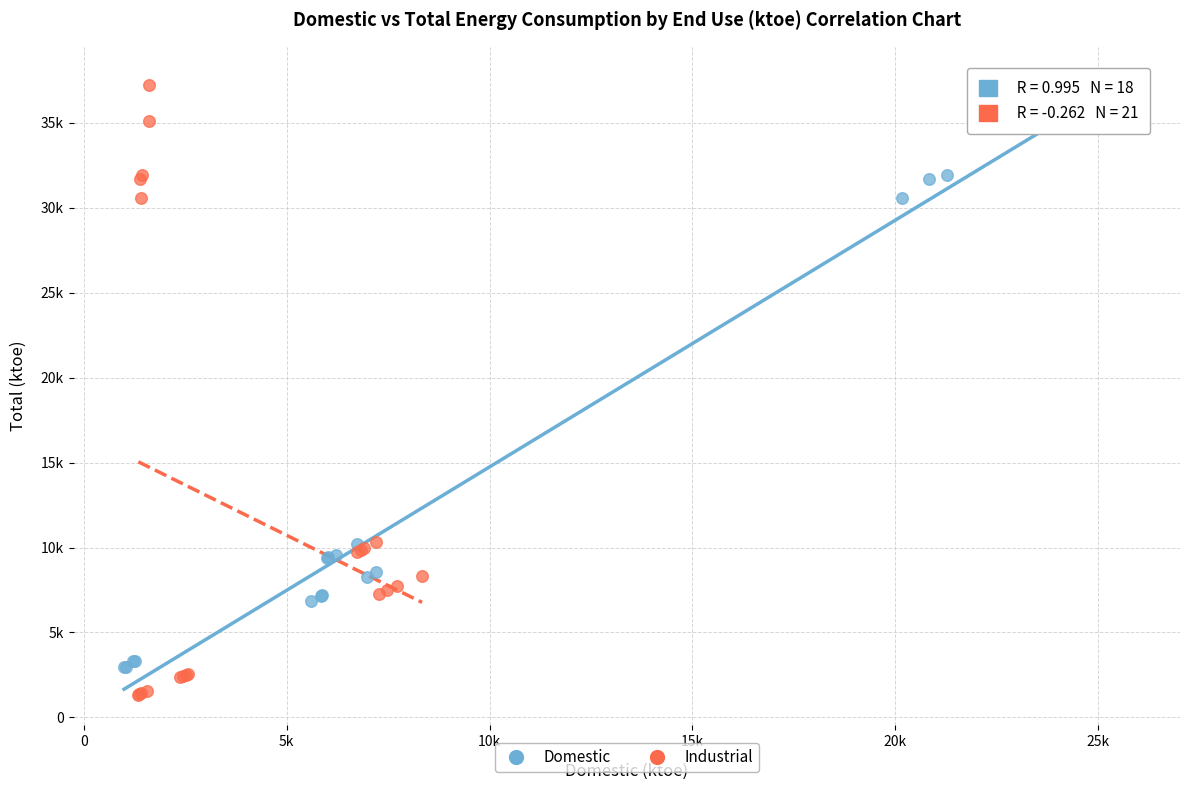

Which series has the largest Y range (max minus min)?

Industrial